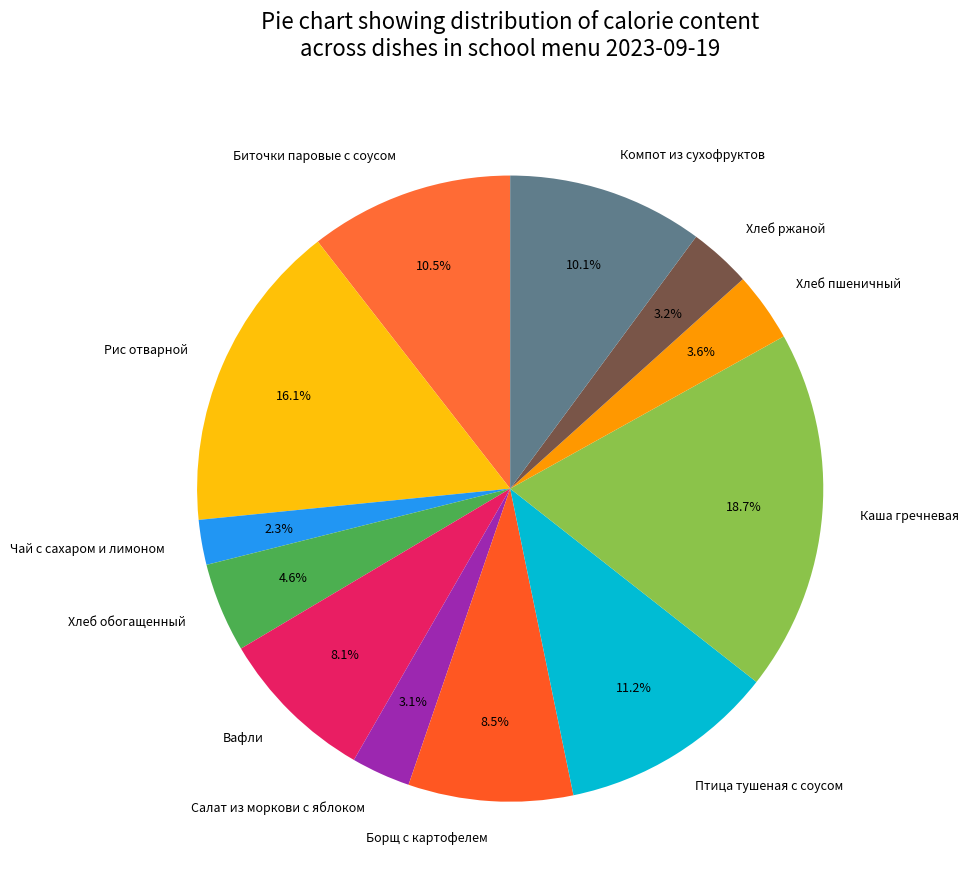

Is it true that Вафли is 8% of the pie?

True